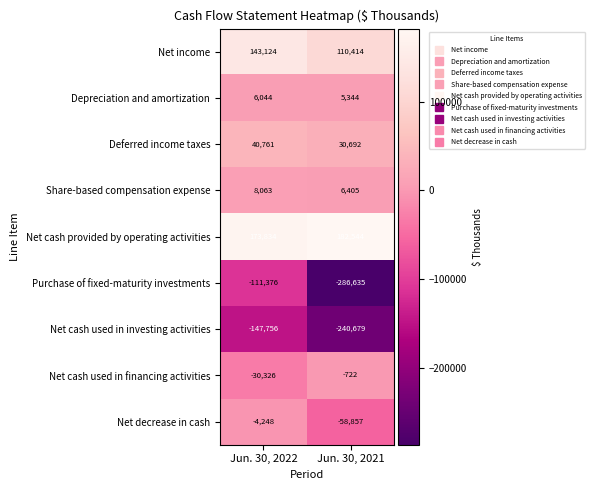

What is the highest value of the Deferred income taxes series?

40761